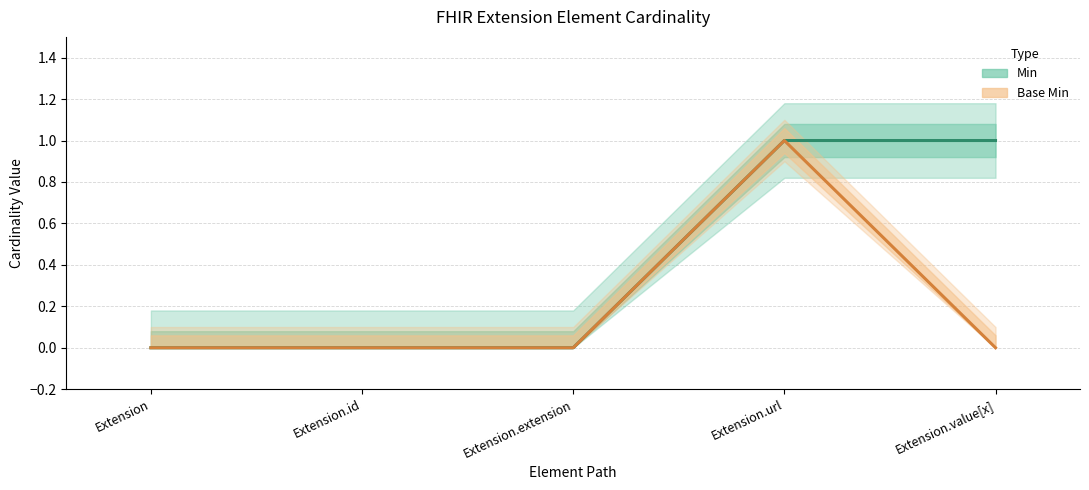

What position from the left is Extension?

1